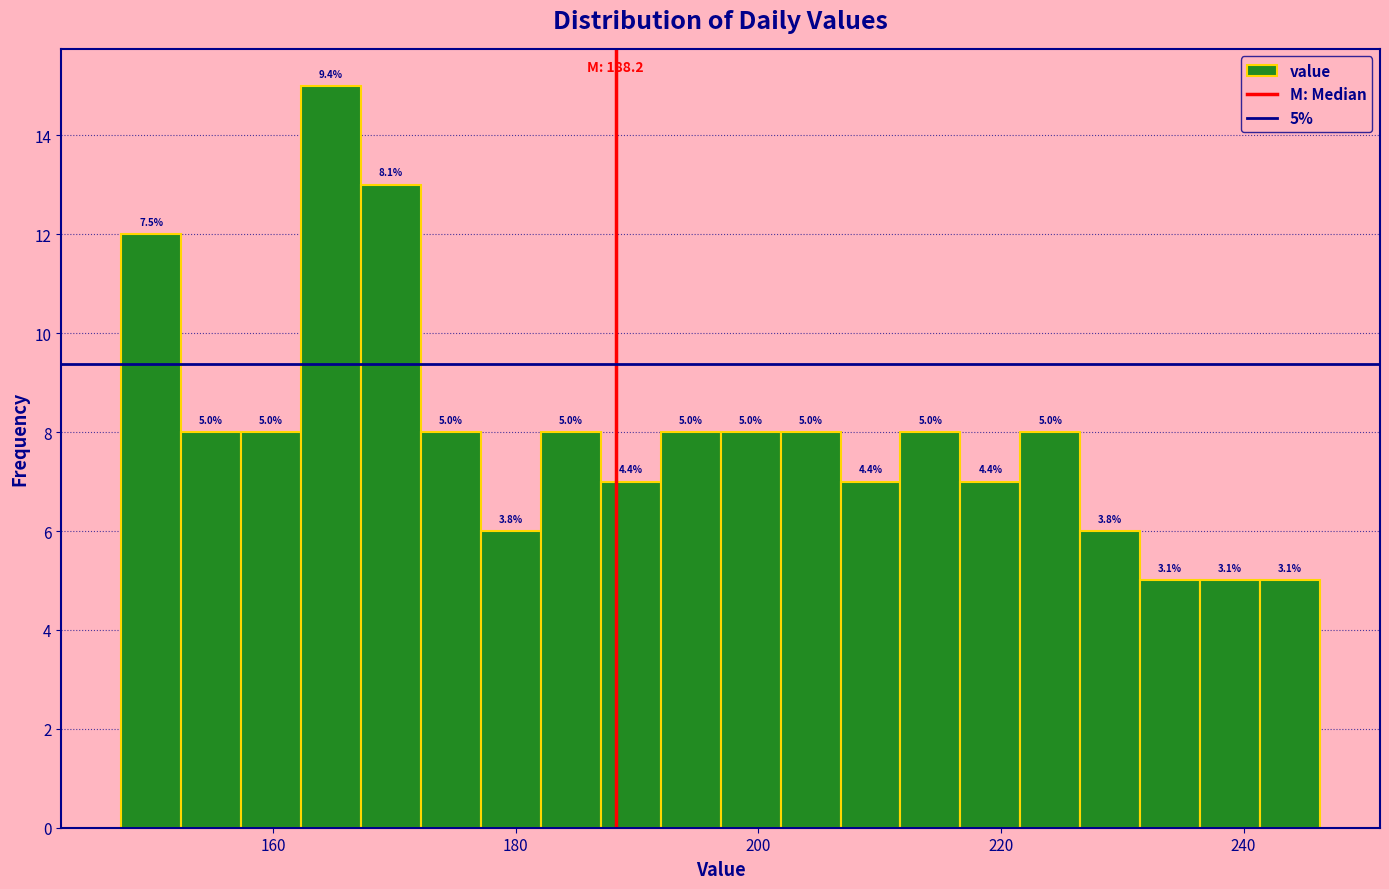

Around what value on the x-axis is the tallest bar? Give the approximate position of its centre, as read against the axis.

164